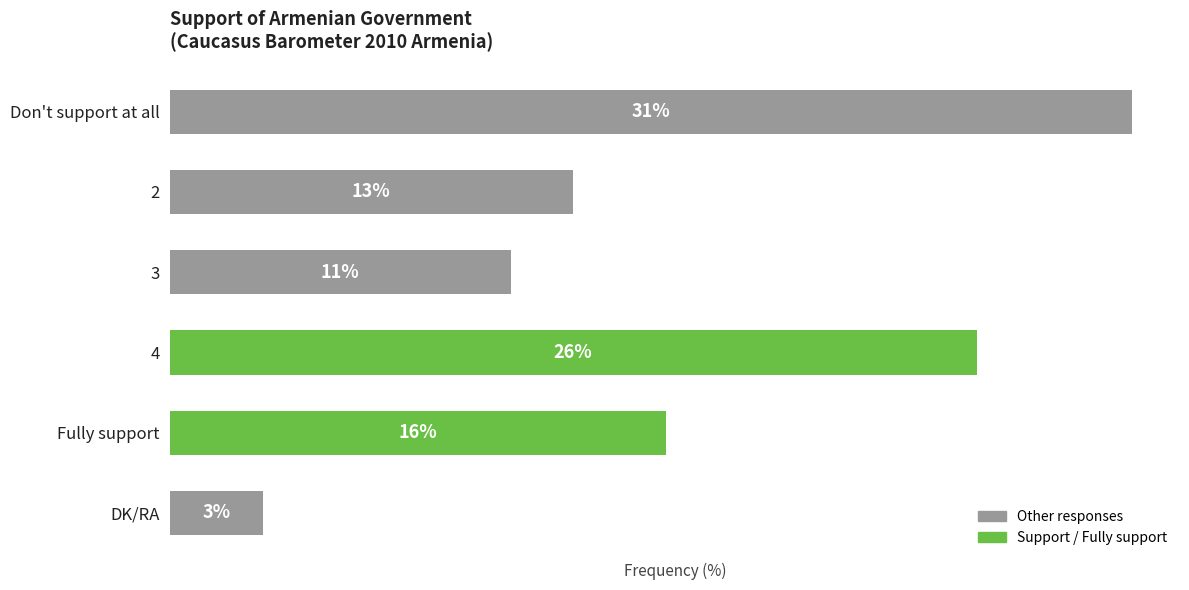

Between Fully support and DK/RA, which is larger?

Fully support